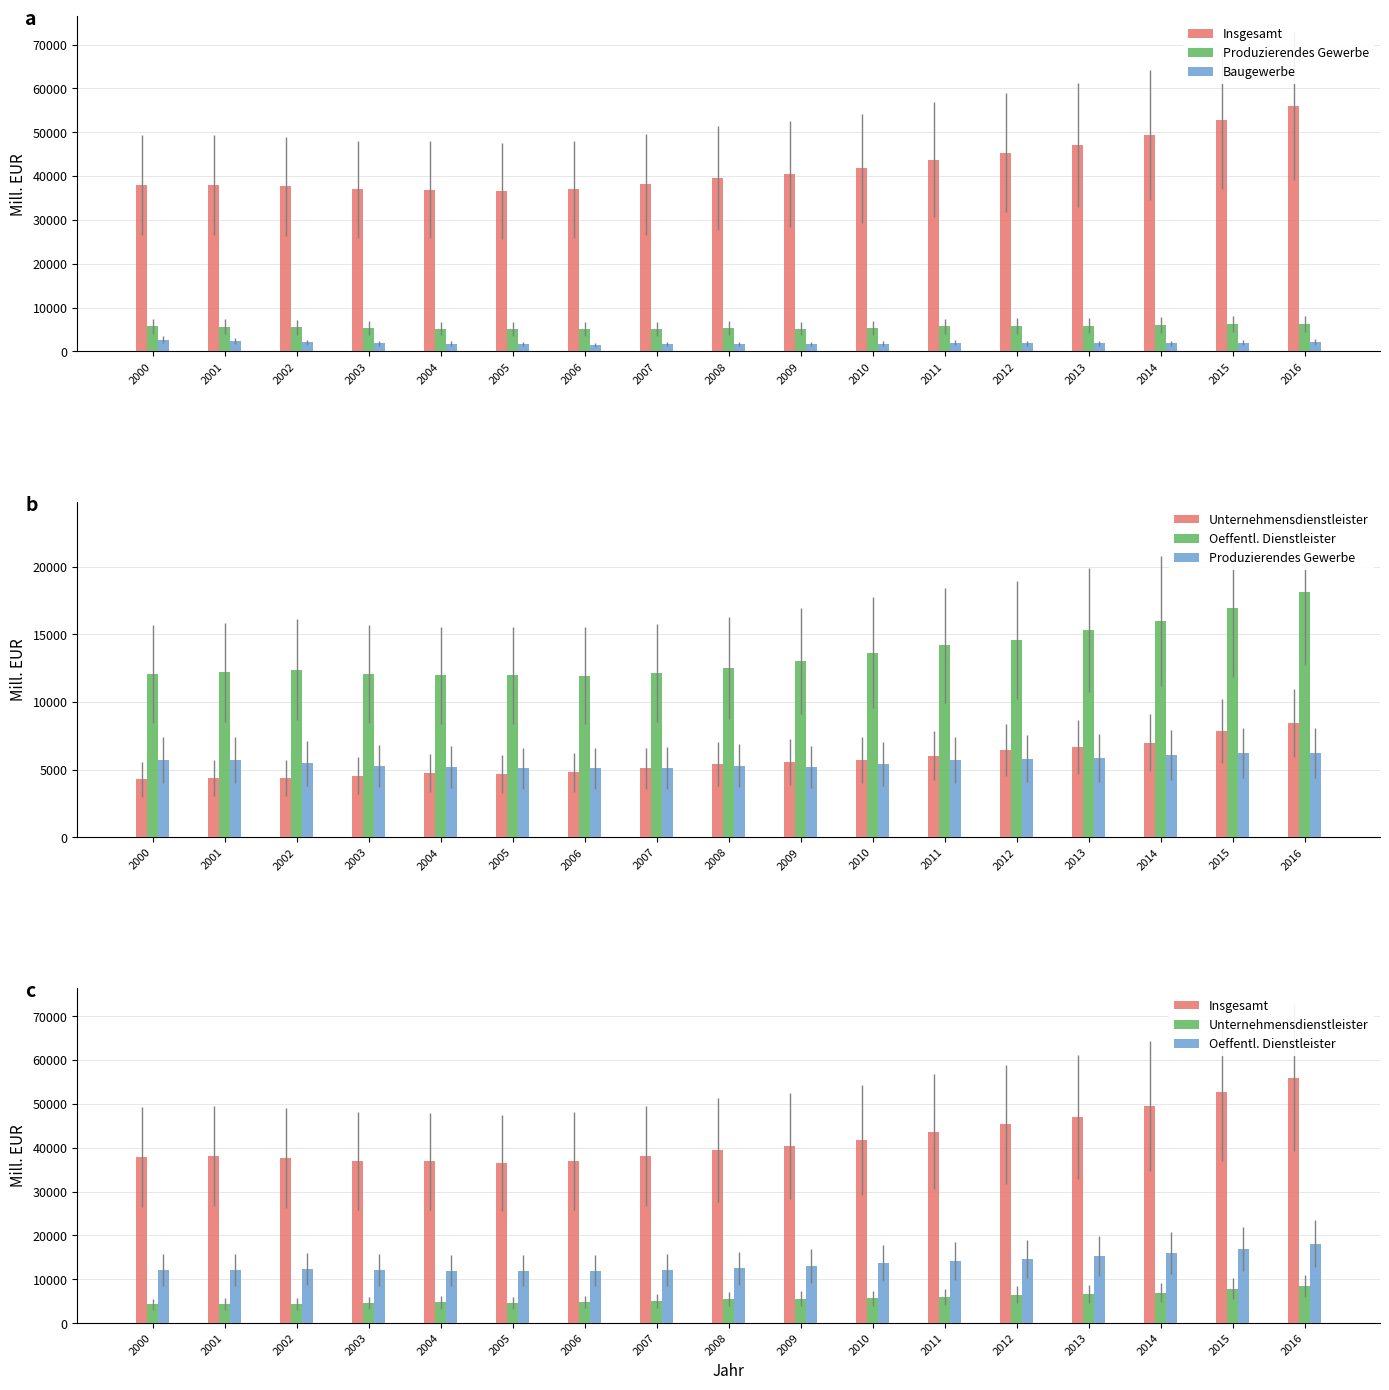

Is it true that Insgesamt equals 57889.2 at 2002?

False